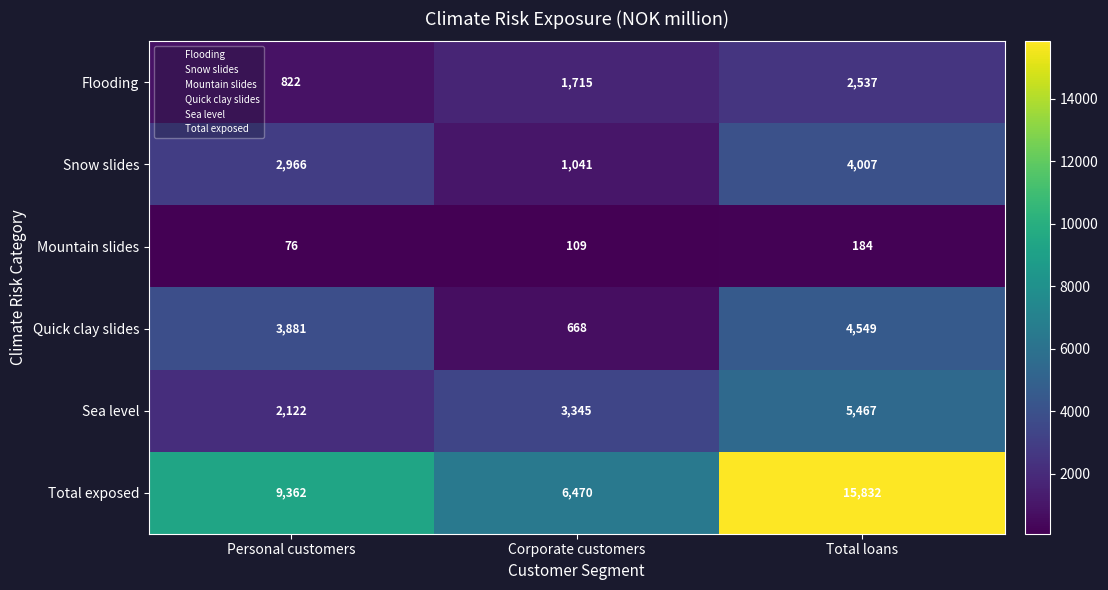

At which label is Total exposed closest to 11151?

Personal customers